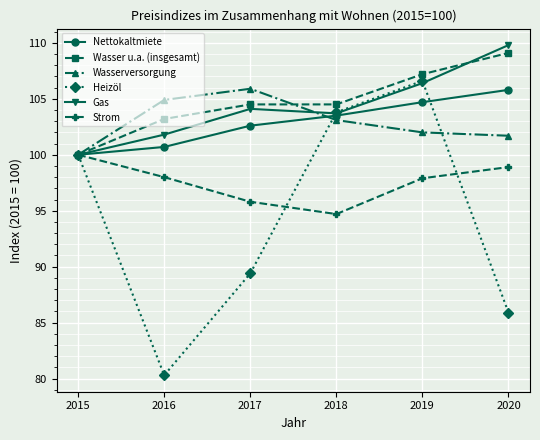

What is the difference between the second highest and minimum values in the Heizöl series?

23.5